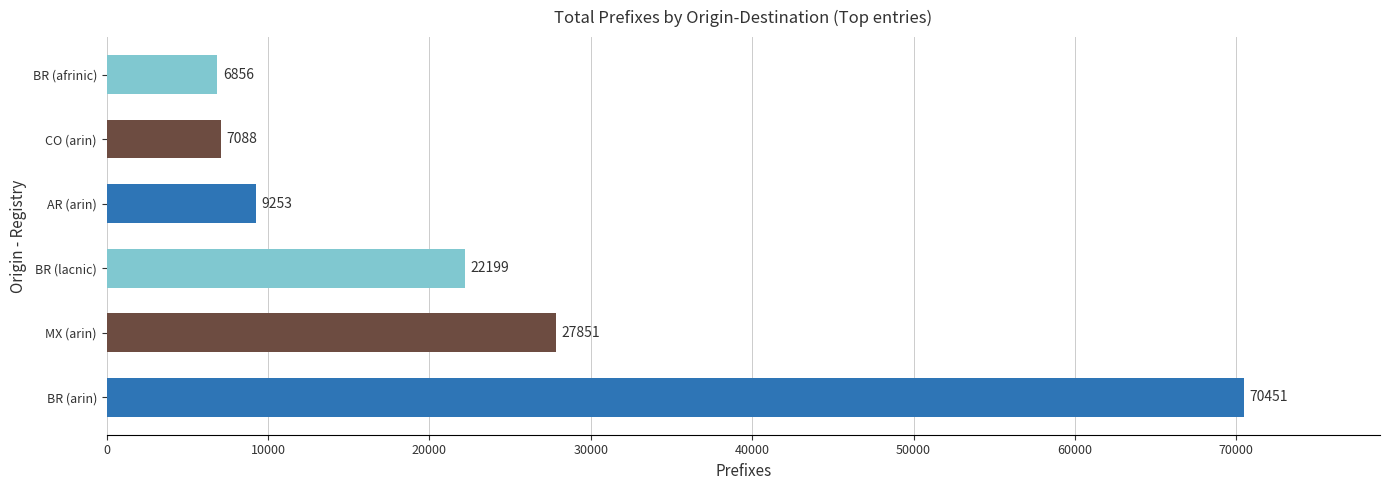

Reading bottom to top, list all the values displayed in this chart.

BR (arin)=70451	MX (arin)=27851	BR (lacnic)=22199	AR (arin)=9253	CO (arin)=7088	BR (afrinic)=6856